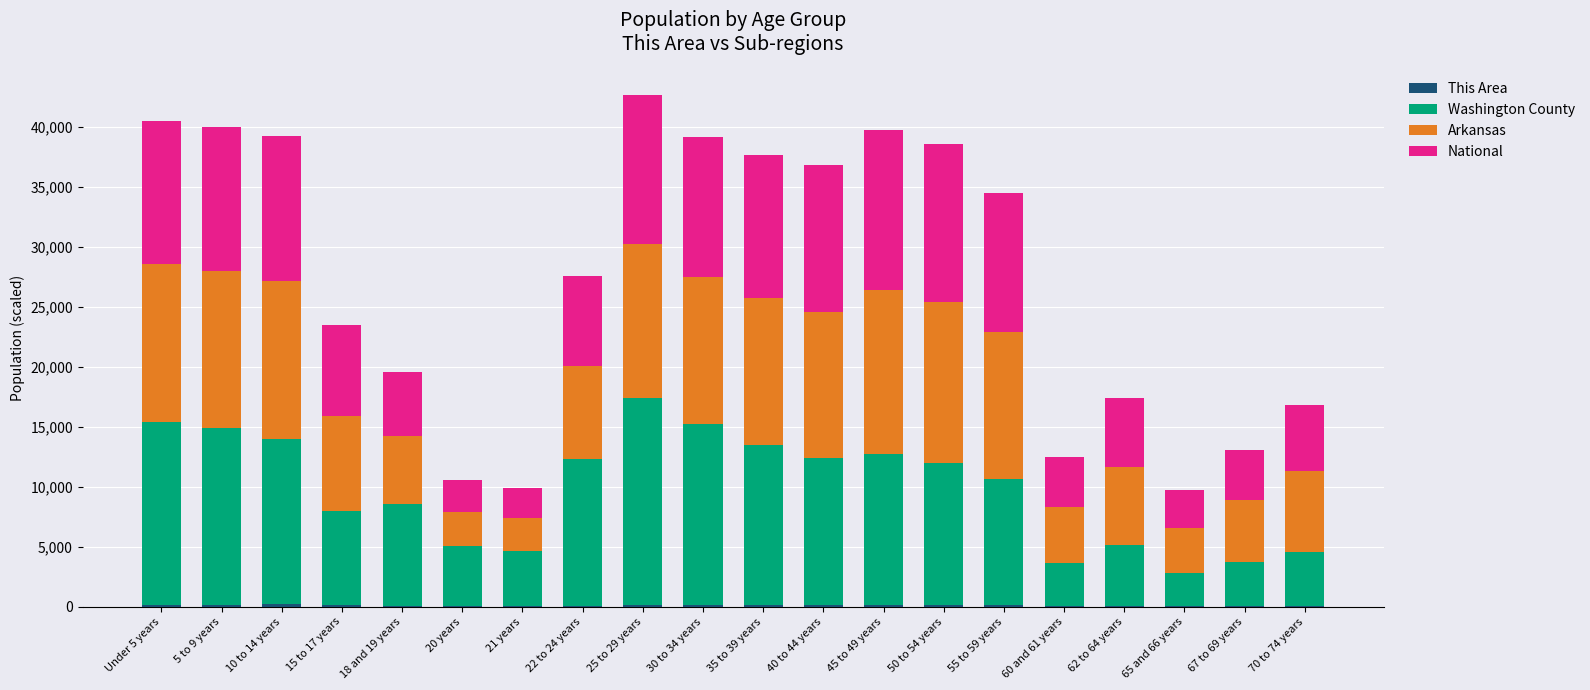

Are the bars horizontal?

No